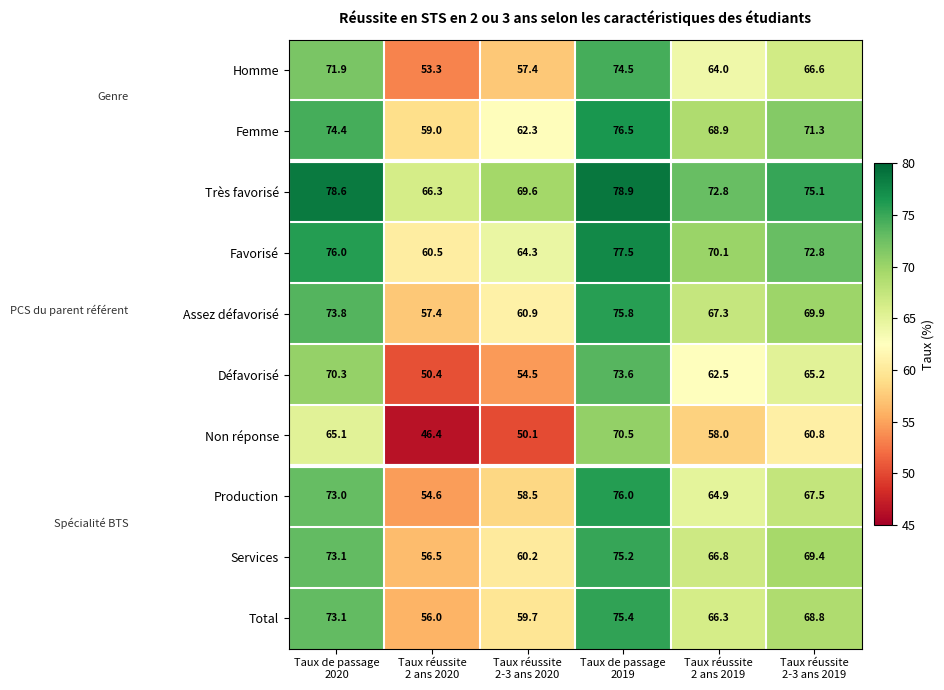

Rank the series at Taux réussite
2-3 ans 2019 from highest to lowest value.

Très favorisé, Favorisé, Femme, Assez défavorisé, Services, Total, Production, Homme, Défavorisé, Non réponse